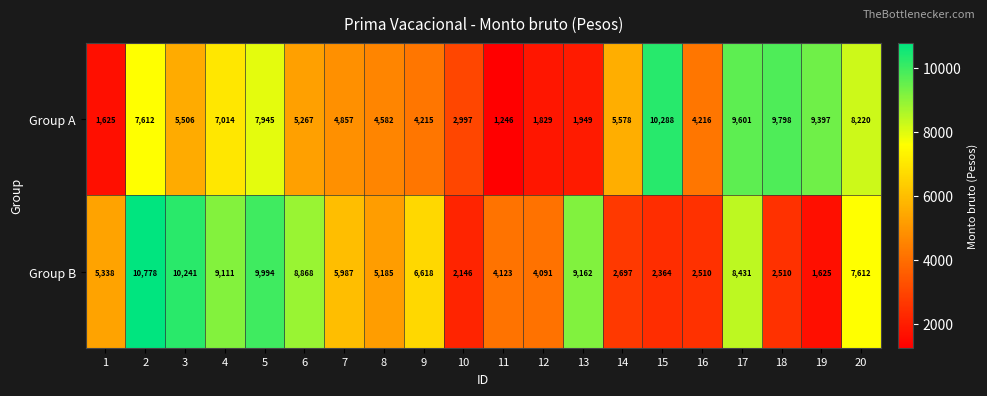

The Group B series shows 2510 at 16. True or false?

True